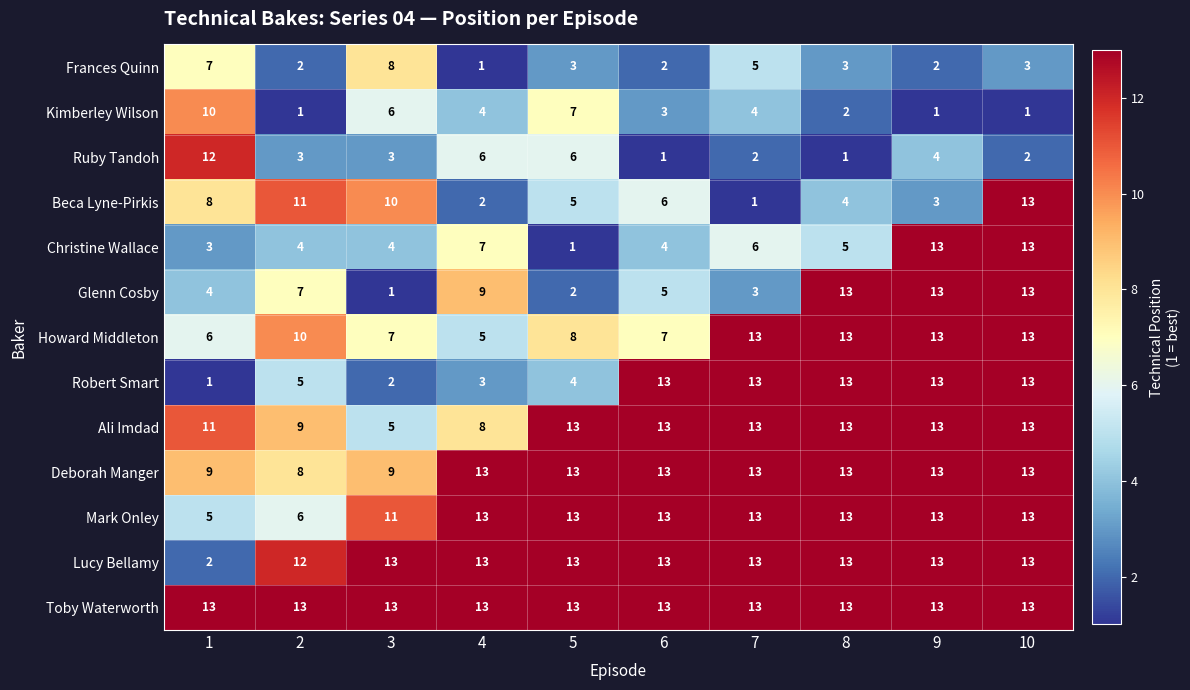

What is the greatest value displayed?

13